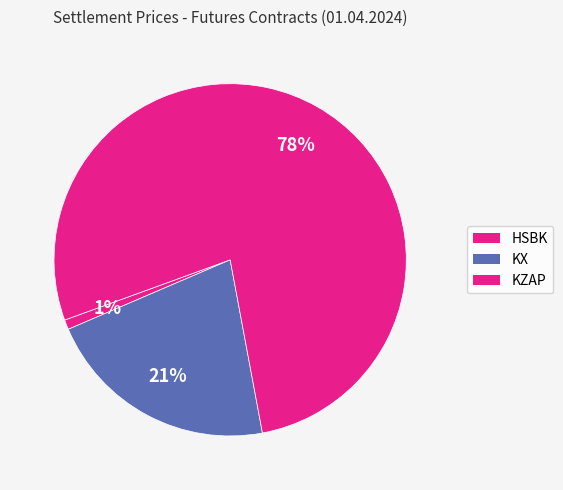

Count the number of slices in the pie.

3